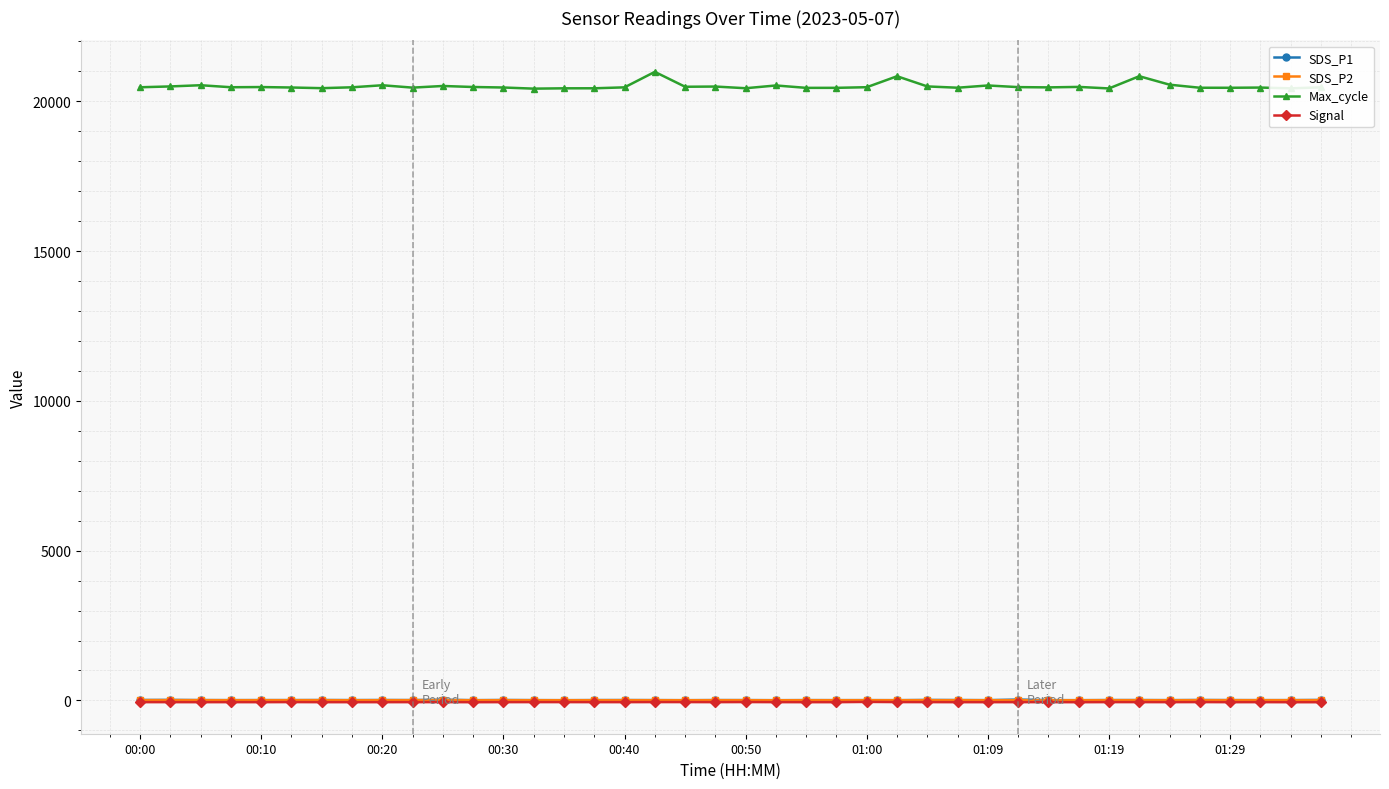

What is the highest value of the Max_cycle series?

20985.0